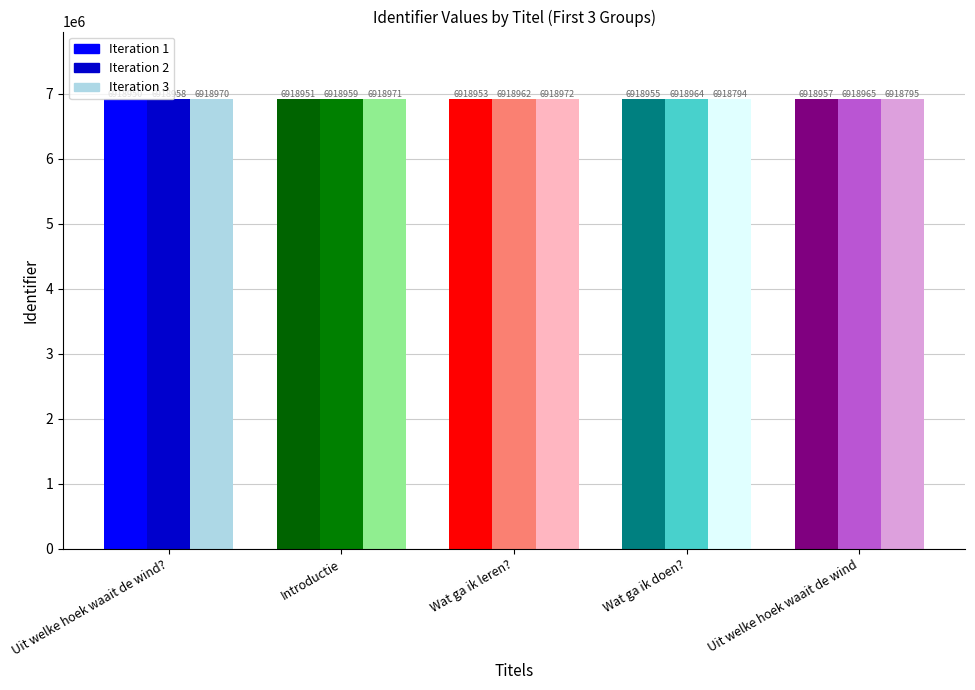

List the labels in order of Iteration 2 value, largest first.

Uit welke hoek waait de wind?